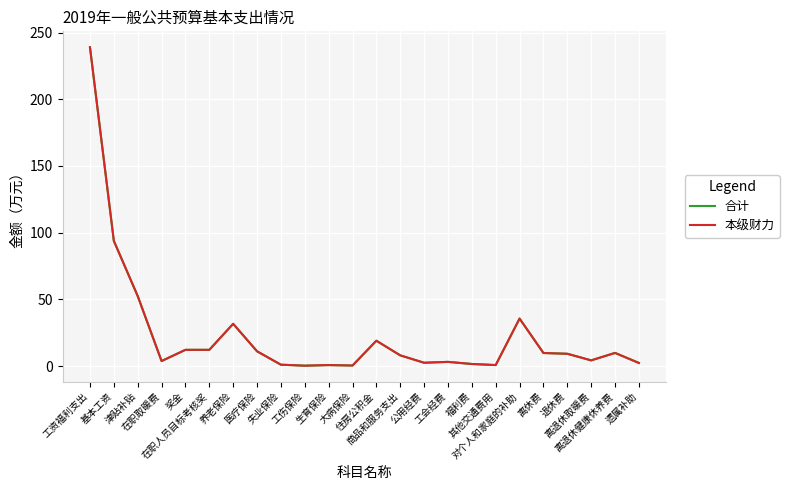

Does the chart display data point markers on the line(s)?

No